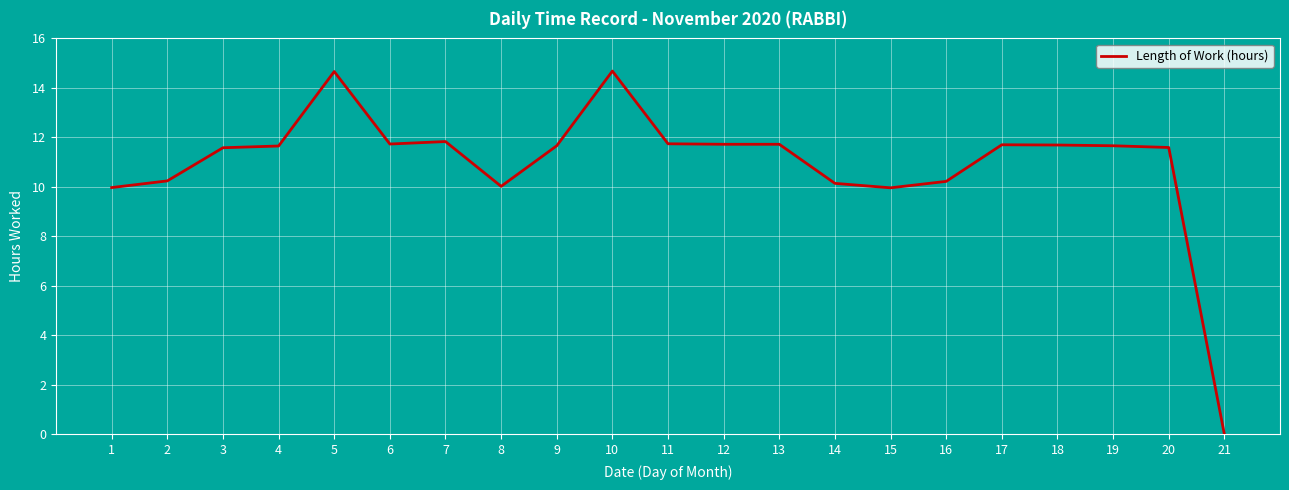

What is the average value?

11.0